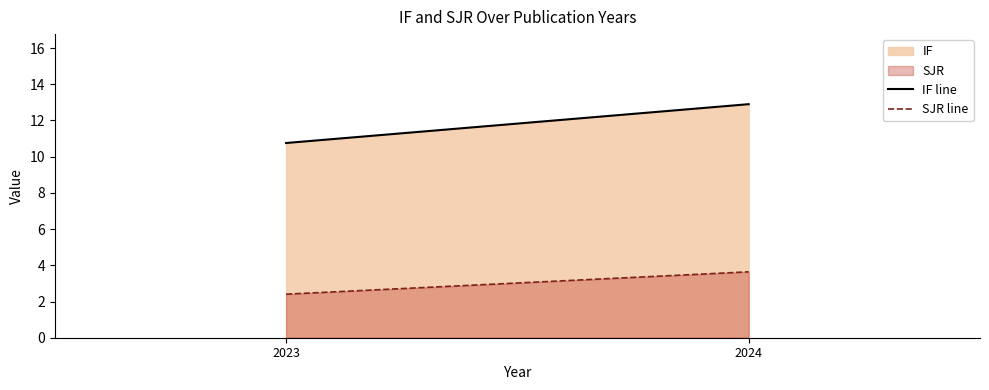

The value of IF line at 2024 is 12.9. True or false?

True